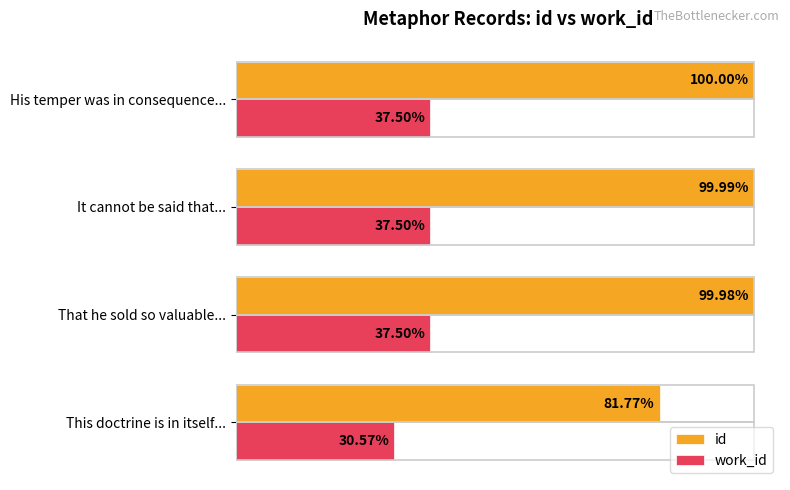

What are all the series names shown in the legend?

id, work_id